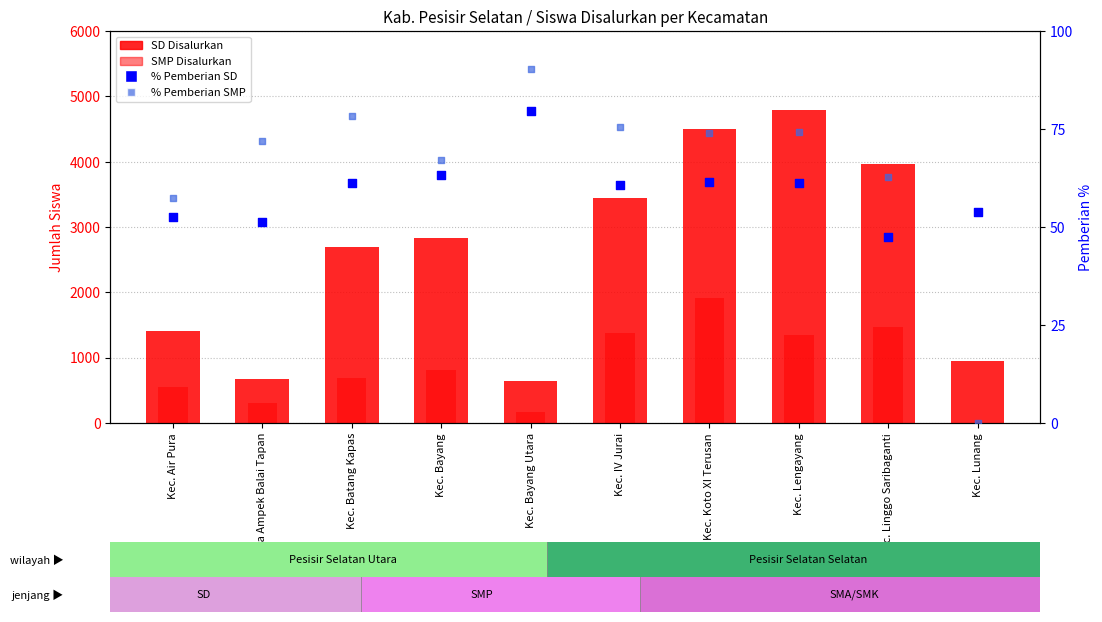

At how many categories does at least one series exceed 2319?

6